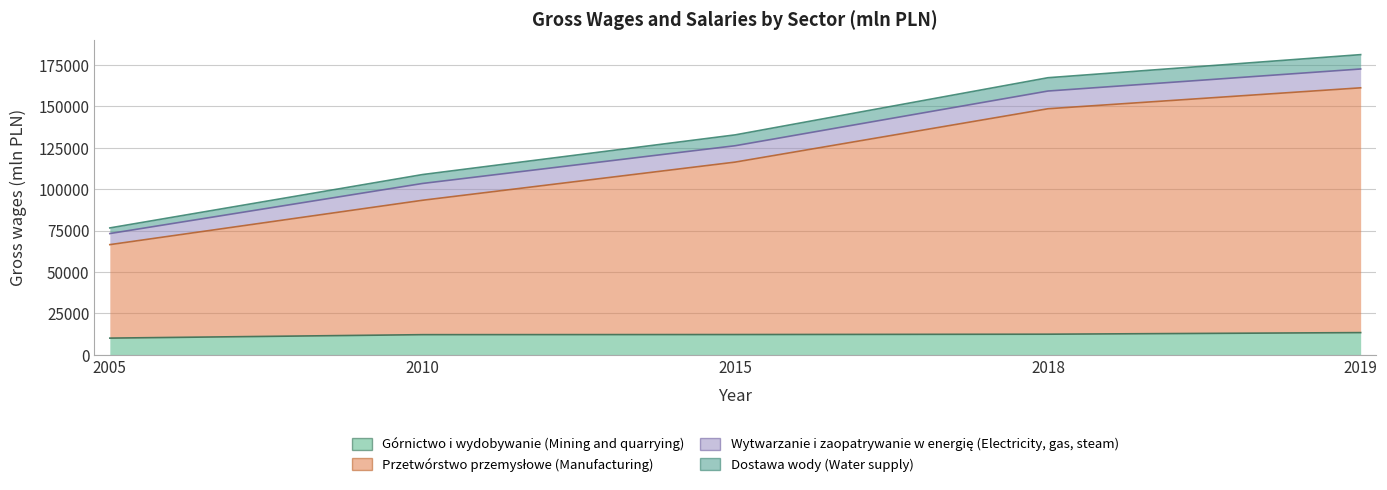

What is the value of the Przetwórstwo przemysłowe (Manufacturing) point at the 4th from the left?

148621.4